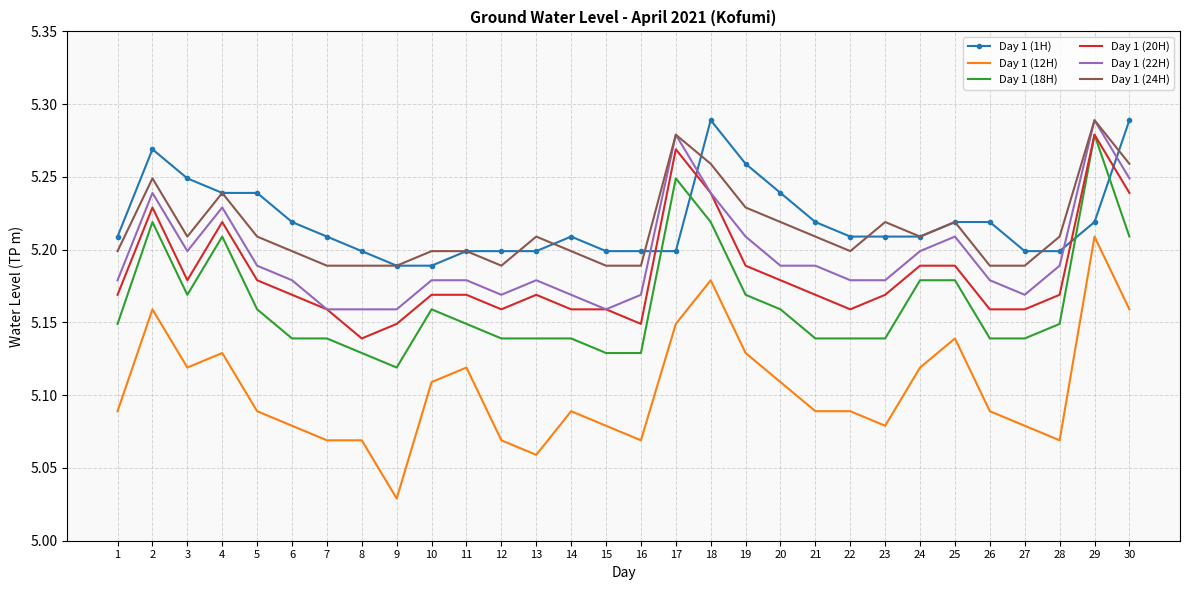

True or false: Day 1 (12H) and Day 1 (22H) intersect in this chart.

False